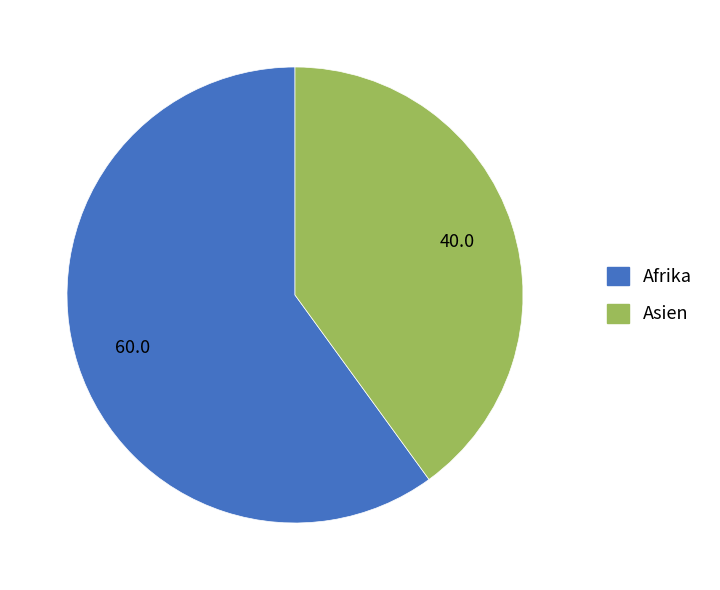

What is the largest slice in the pie chart?

Afrika